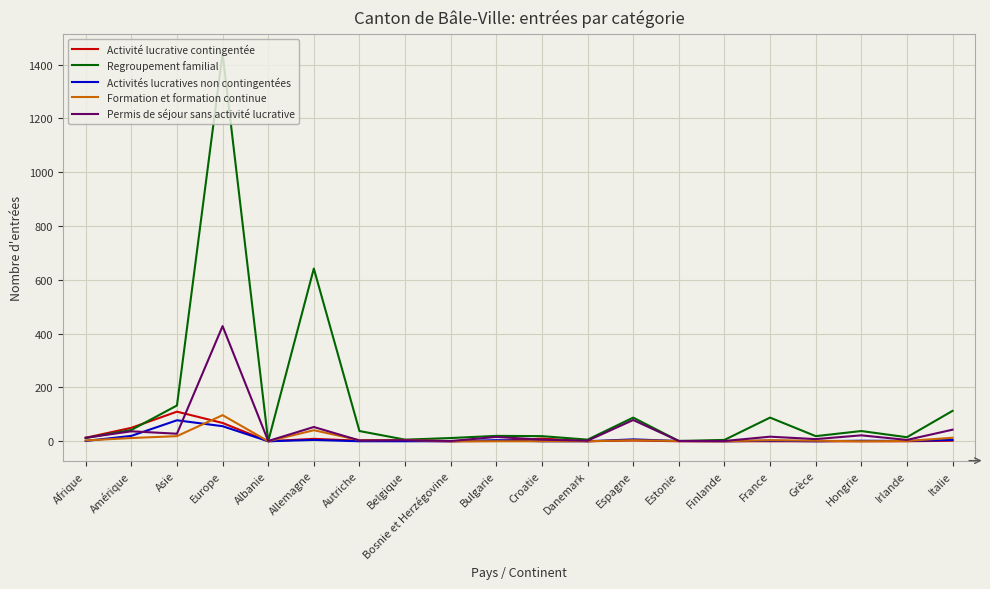

True or false: Activité lucrative contingentée has more than 1 points higher than both neighbors.

True